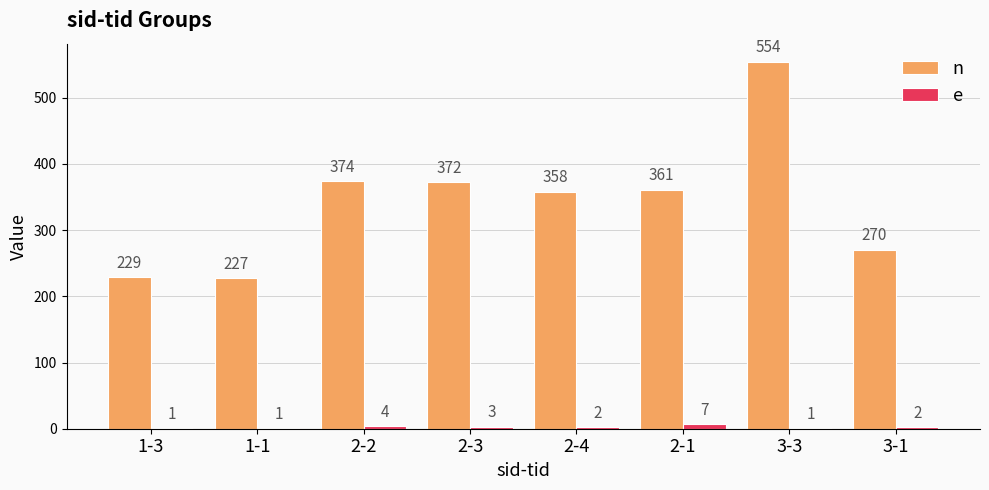

What value does the n series have at 3-3, to the nearest 50?

550